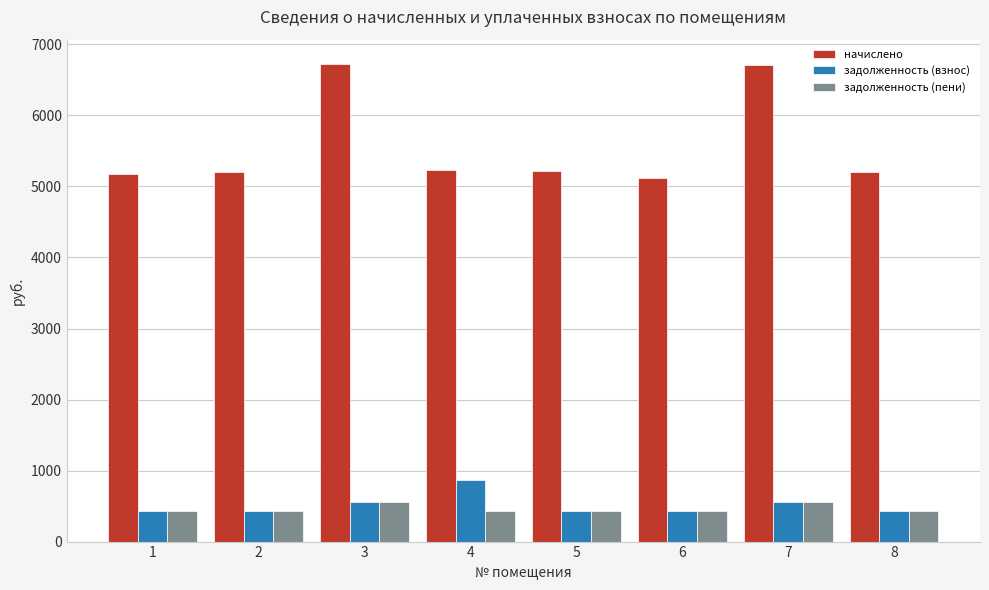

Between 3 and 6, which series saw the biggest shift?

начислено